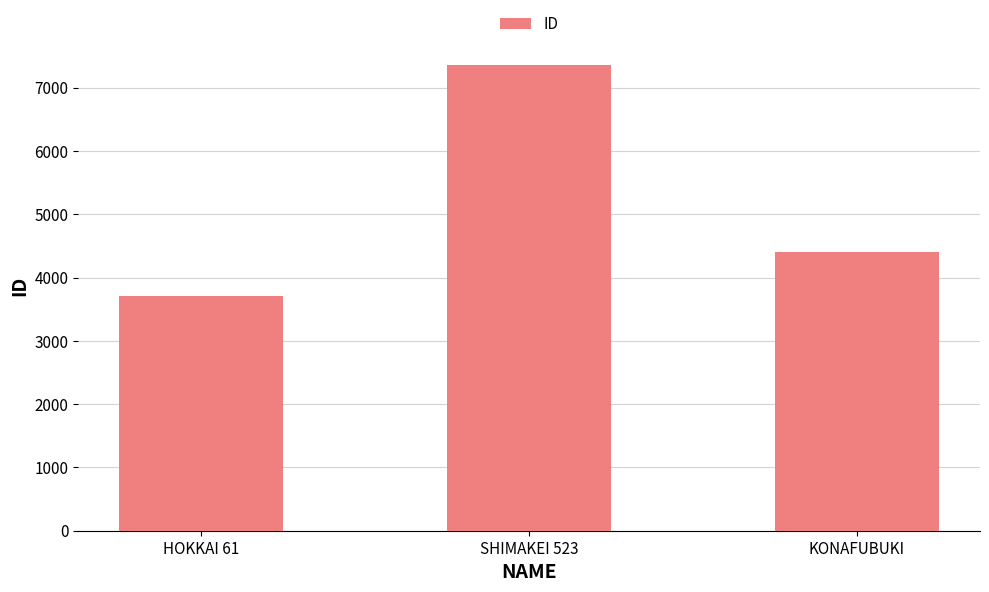

Reading right to left, transcribe all the data shown in this chart.

4403	7366	3705